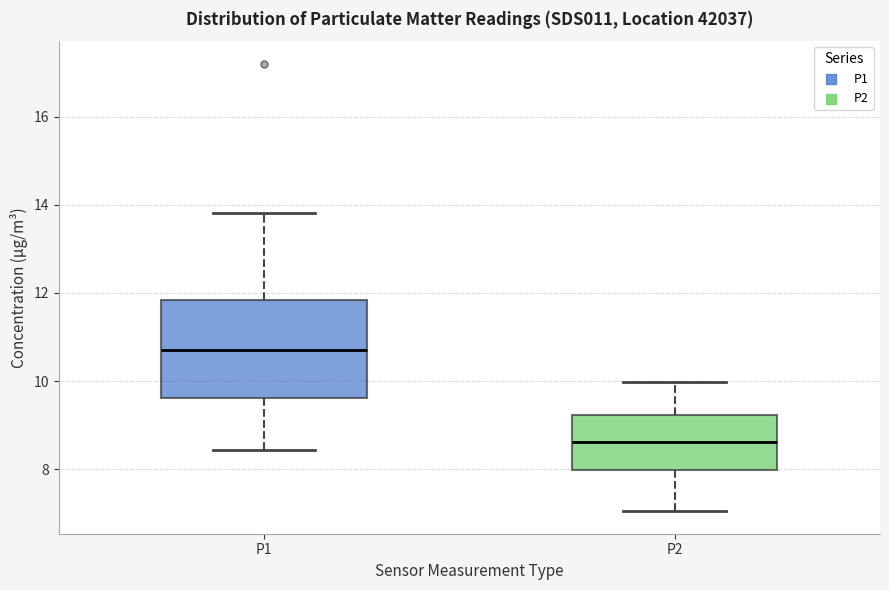

Which box is the tallest, from its lower edge to its upper edge?

P1